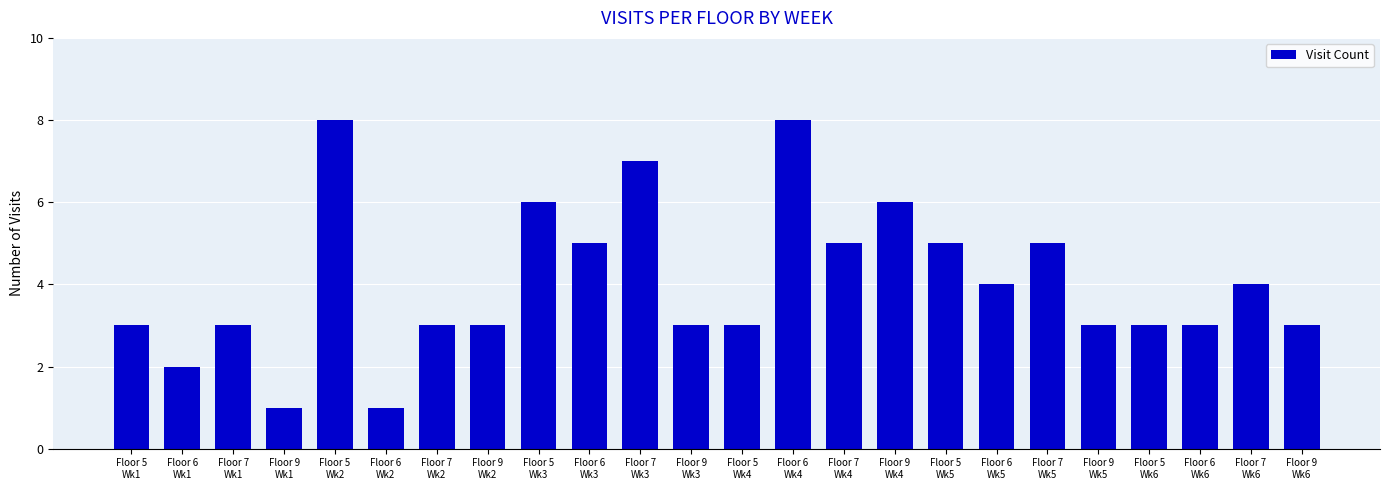

Reading left to right, what are all the values shown in this chart?

Floor 5
Wk1=3	Floor 6
Wk1=2	Floor 7
Wk1=3	Floor 9
Wk1=1	Floor 5
Wk2=8	Floor 6
Wk2=1	Floor 7
Wk2=3	Floor 9
Wk2=3	Floor 5
Wk3=6	Floor 6
Wk3=5	Floor 7
Wk3=7	Floor 9
Wk3=3	Floor 5
Wk4=3	Floor 6
Wk4=8	Floor 7
Wk4=5	Floor 9
Wk4=6	Floor 5
Wk5=5	Floor 6
Wk5=4	Floor 7
Wk5=5	Floor 9
Wk5=3	Floor 5
Wk6=3	Floor 6
Wk6=3	Floor 7
Wk6=4	Floor 9
Wk6=3